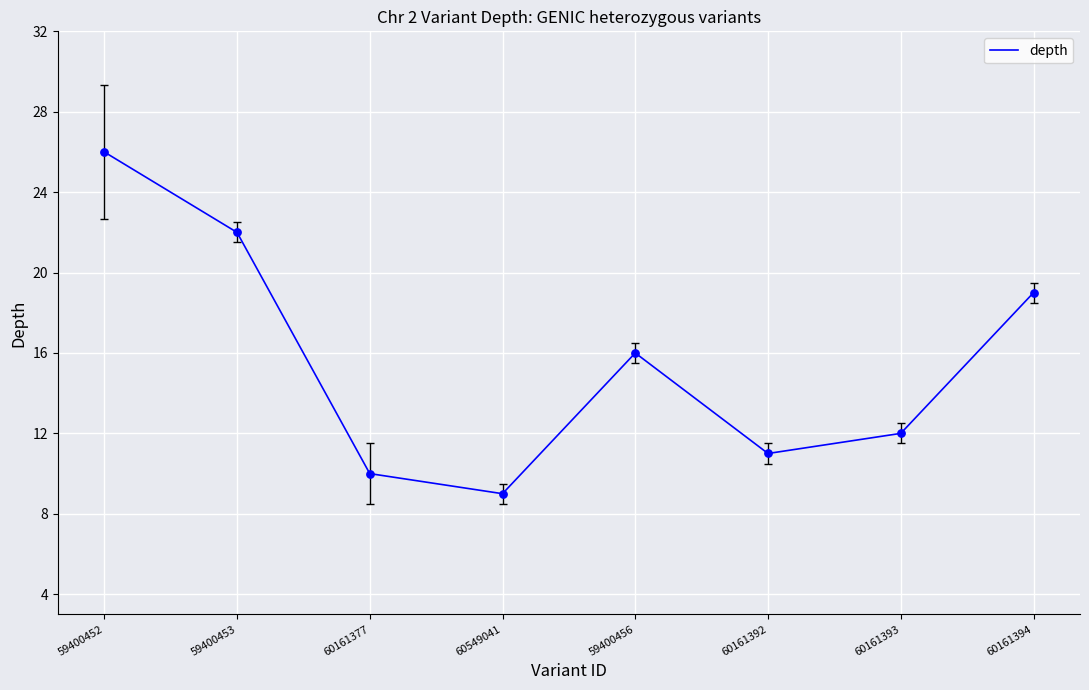

Which has a higher value, 59400456 or 59400453?

59400453